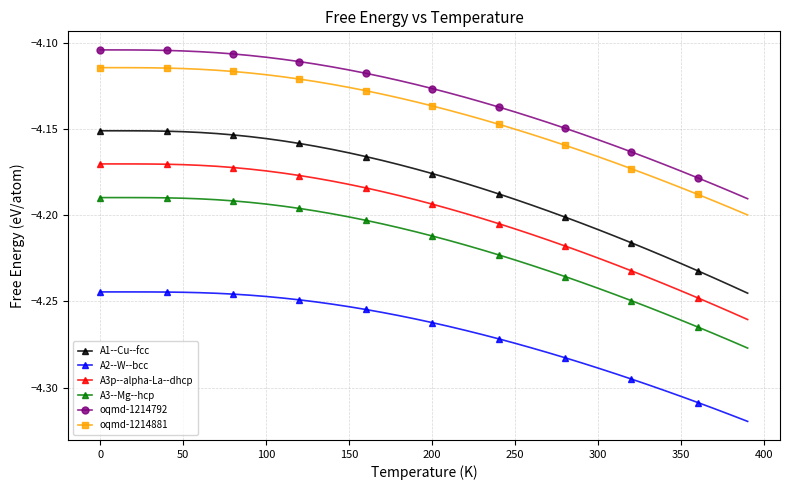

Which series has the widest spread of values?

A1--Cu--fcc